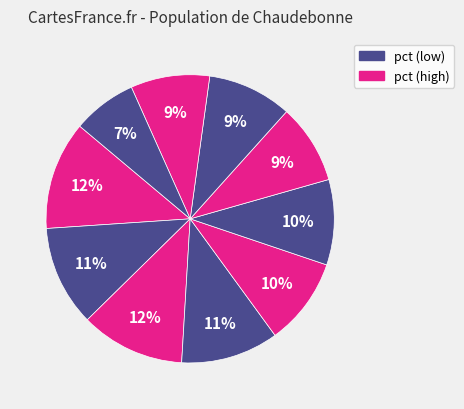

Is there a majority slice in this chart?

No